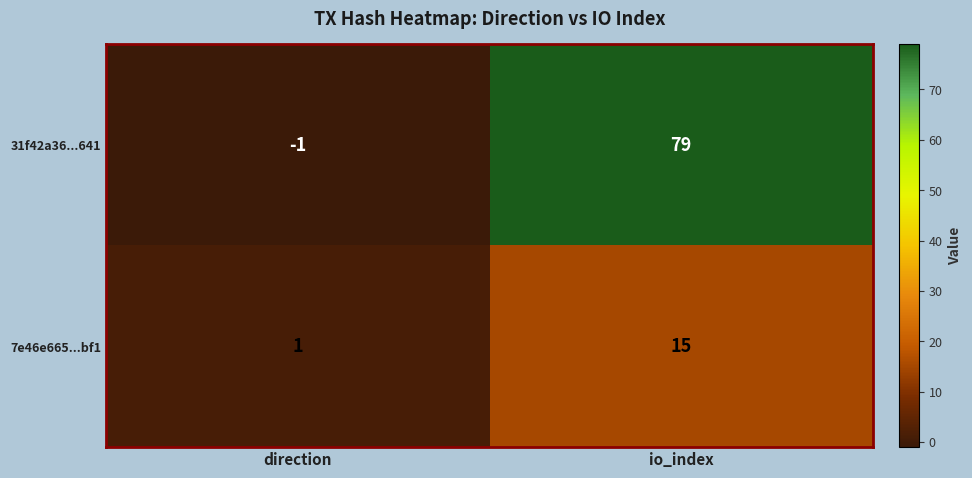

What is the maximum value shown in the chart?

79